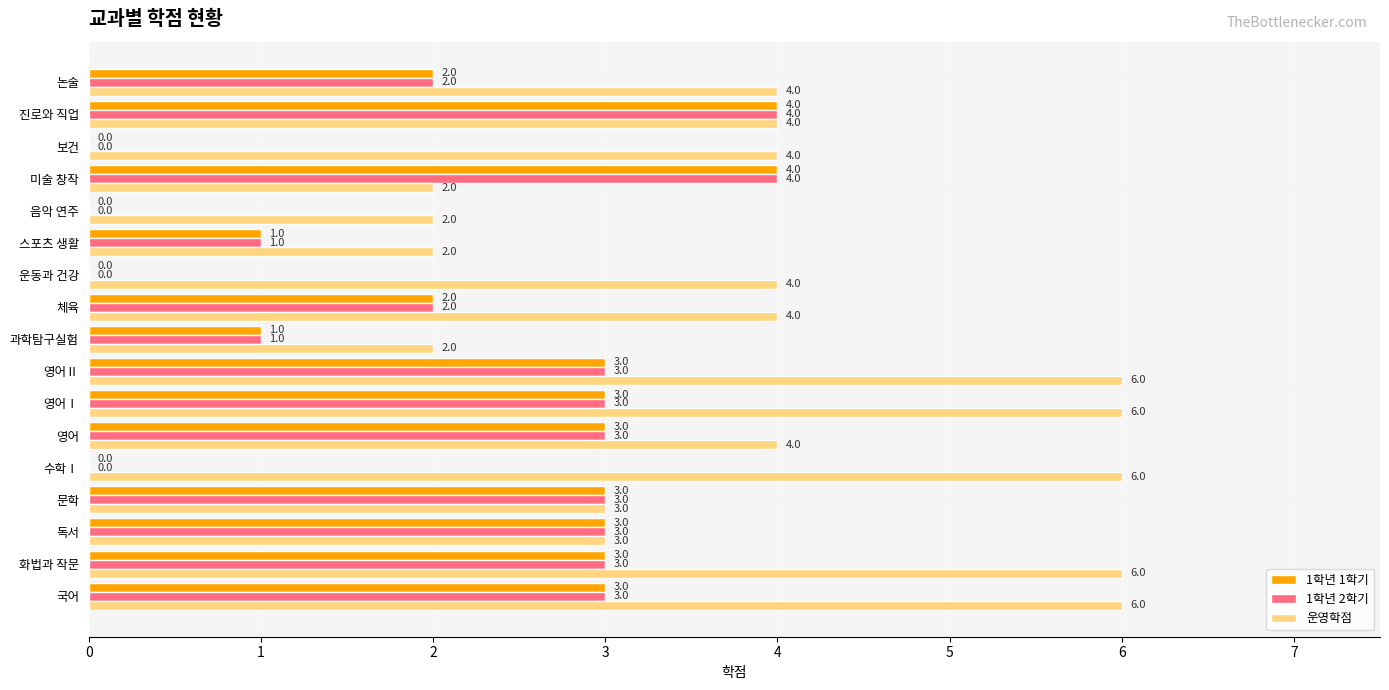

The 1학년 1학기 series shows 0 at 음악 연주. True or false?

True